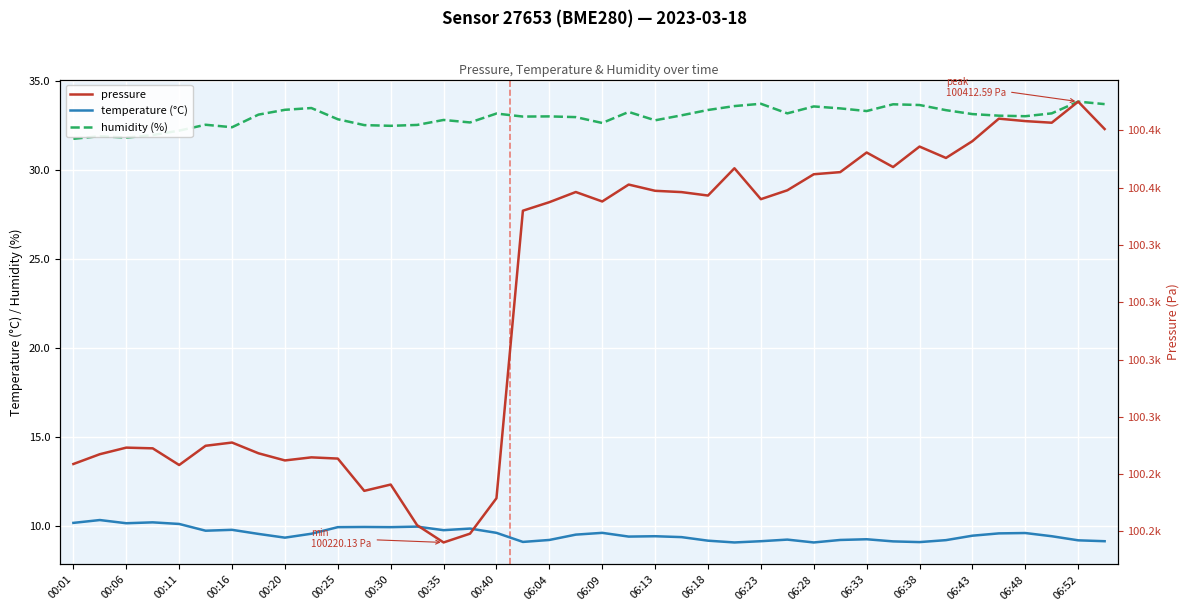

Which series has the largest total across all categories?

pressure